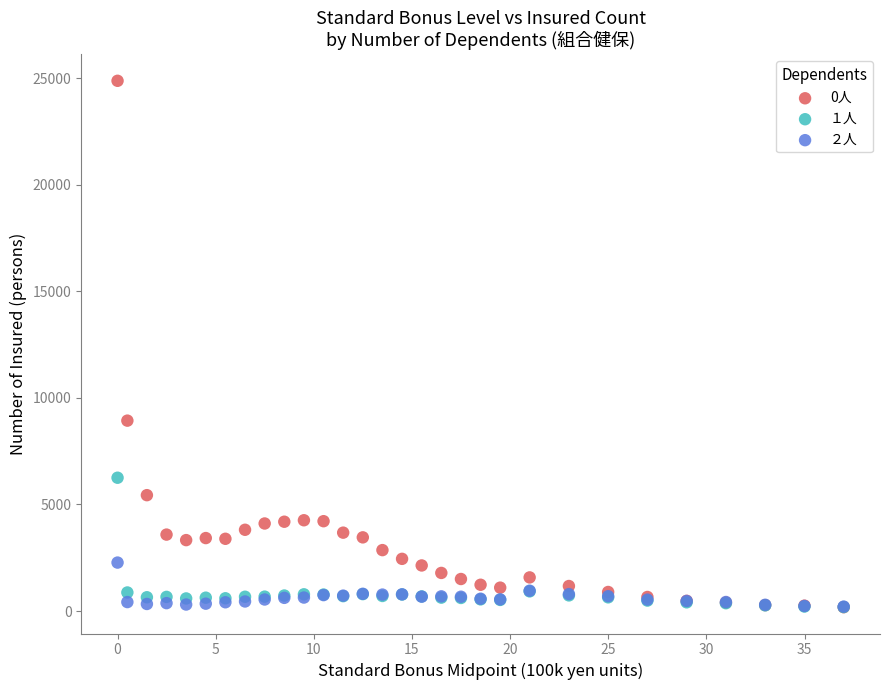

Across all series, what Y value is closest to 12530?

8934